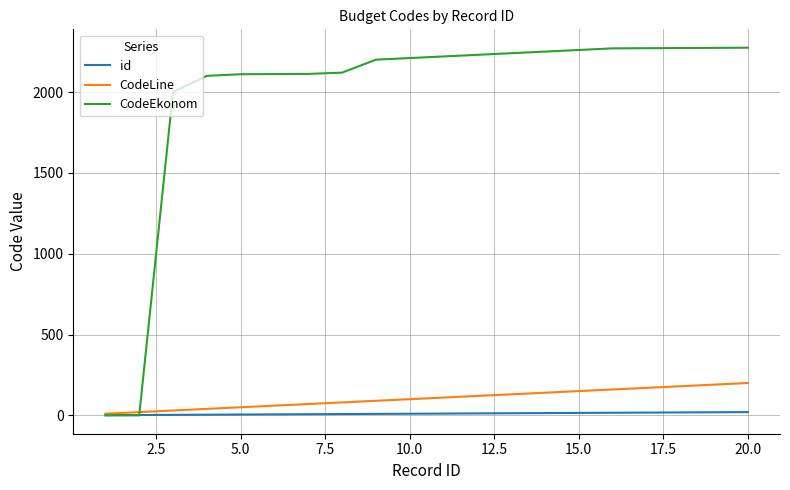

Which series has the largest range (max minus min)?

CodeEkonom